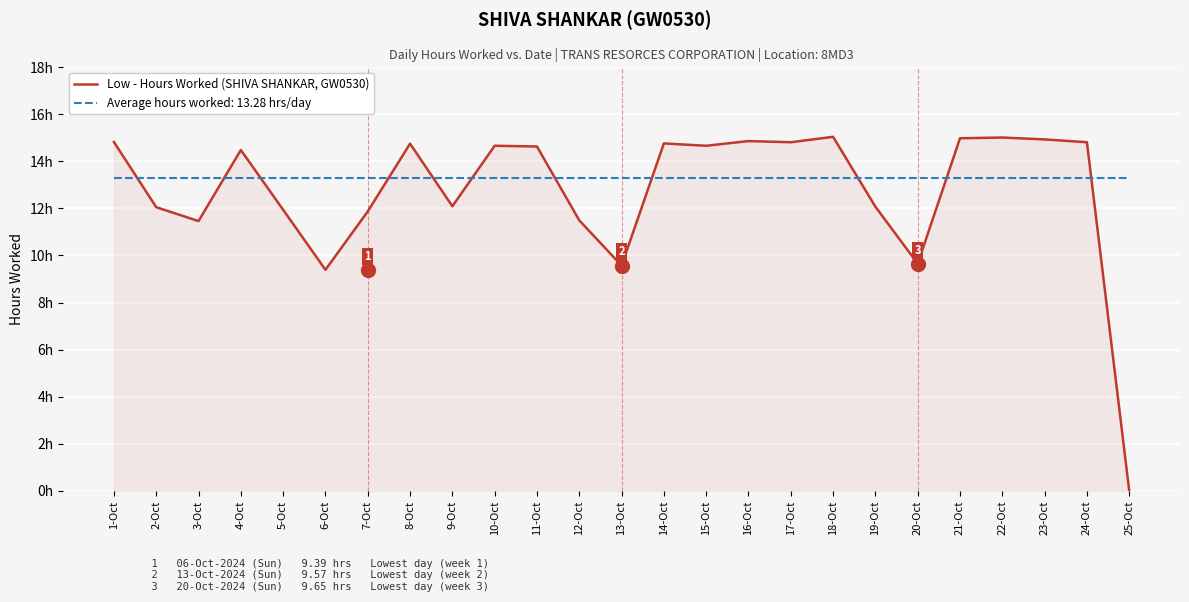

What are all the series names shown in the legend?

Low - Hours Worked (SHIVA SHANKAR, GW0530), Average hours worked: 13.28 hrs/day